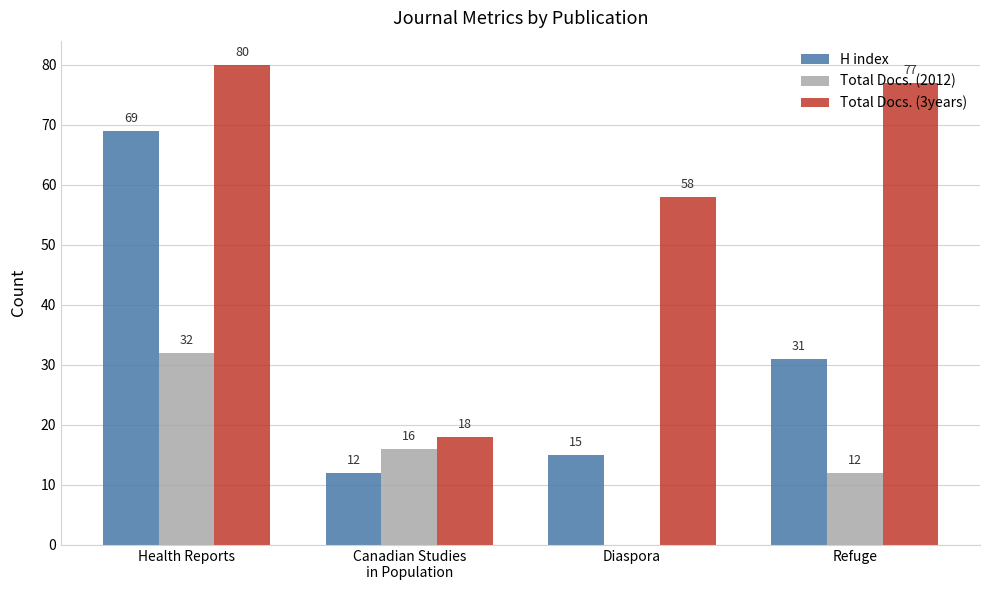

What is the highest value of the Total Docs. (2012) series?

32